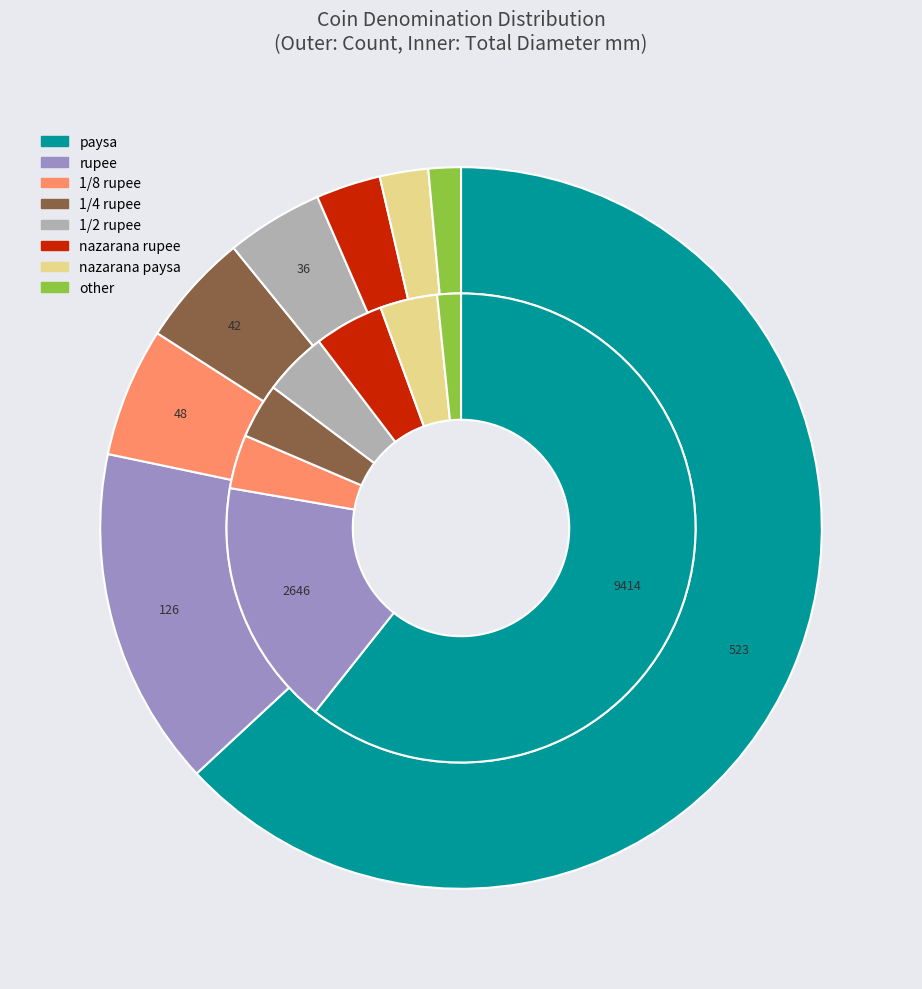

What is the change in value from 1/8 rupee to 1/4 rupee?

-6